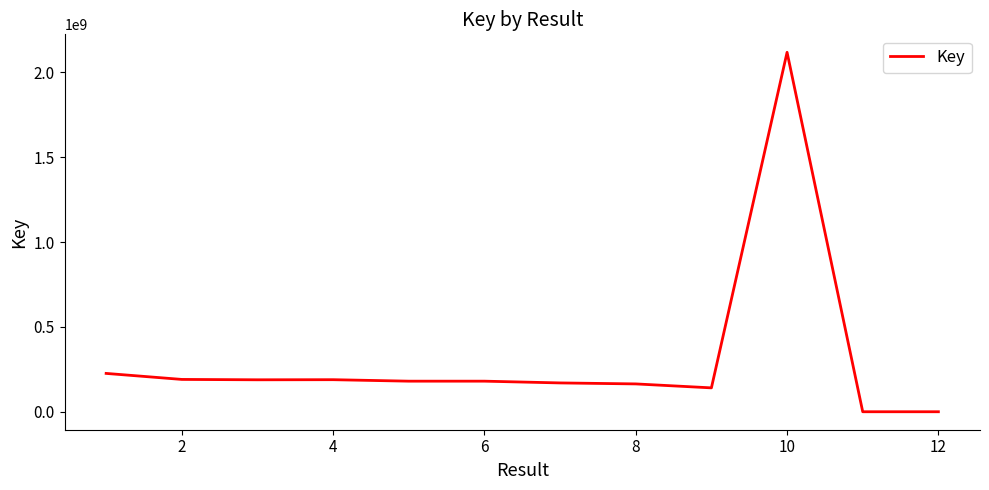

What is the difference between the maximum and second lowest values?

2117523490